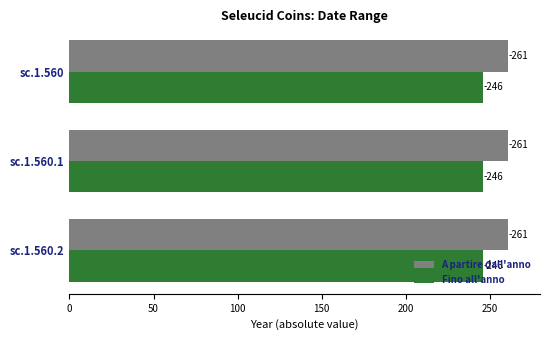

Is the value of A partire dall'anno at sc.1.560 greater than the value of Fino all'anno at sc.1.560.2?

No